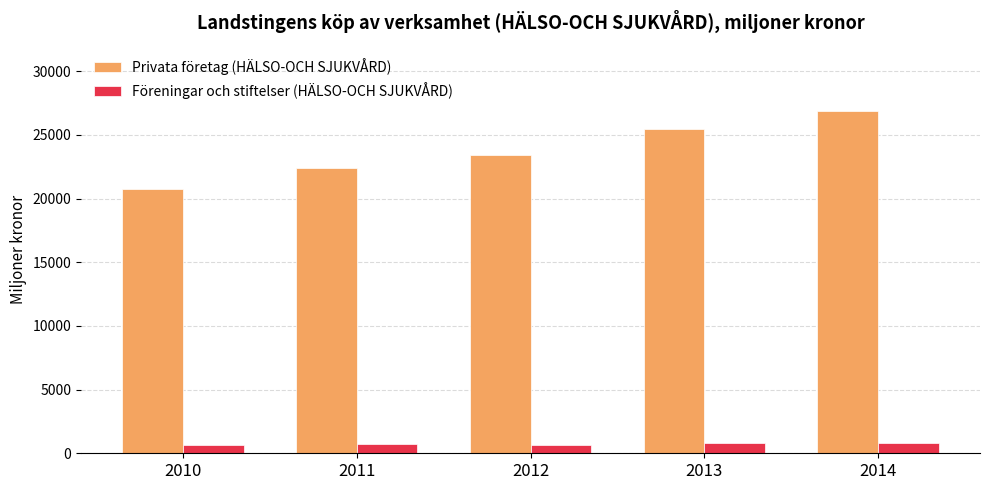

Is the value of Privata företag (HÄLSO-OCH SJUKVÅRD) at 2010 greater than the value of Föreningar och stiftelser (HÄLSO-OCH SJUKVÅRD) at 2010?

Yes